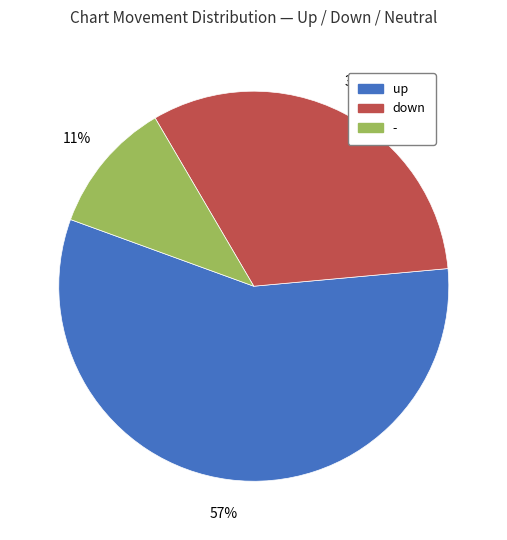

What percentage is the - slice, to the nearest percent?

11%